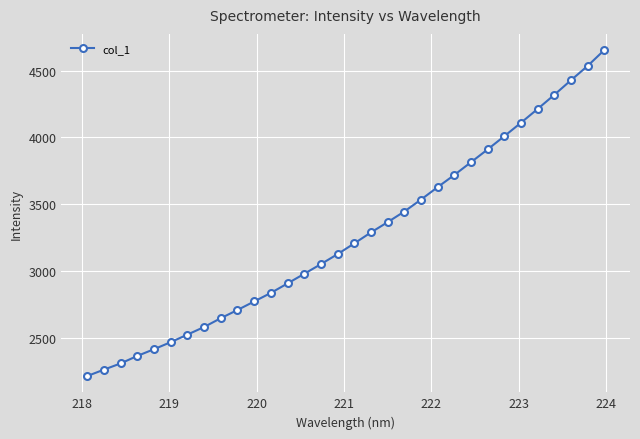

What is the difference between the maximum and minimum values?

2437.7